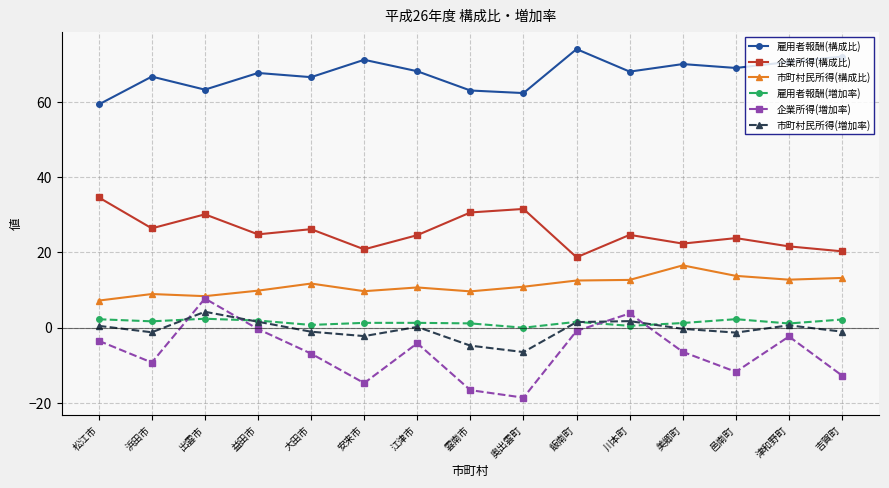

What are all the series names shown in the legend?

雇用者報酬(構成比), 企業所得(構成比), 市町村民所得(構成比), 雇用者報酬(増加率), 企業所得(増加率), 市町村民所得(増加率)